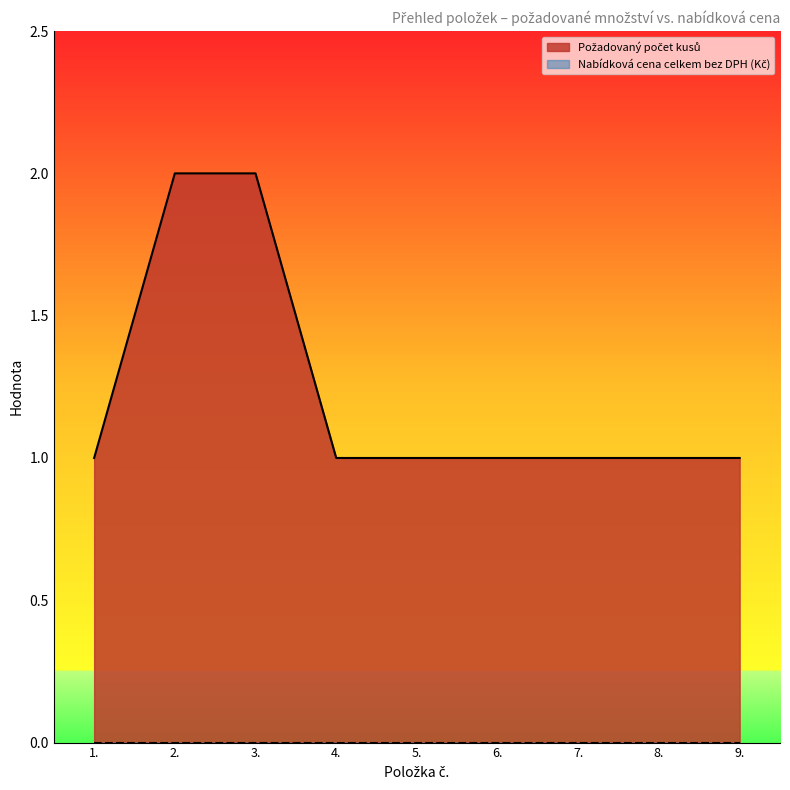

Reading left to right, extract all data points from this chart.

1.=1	2.=2	3.=2	4.=1	5.=1	6.=1	7.=1	8.=1	9.=1